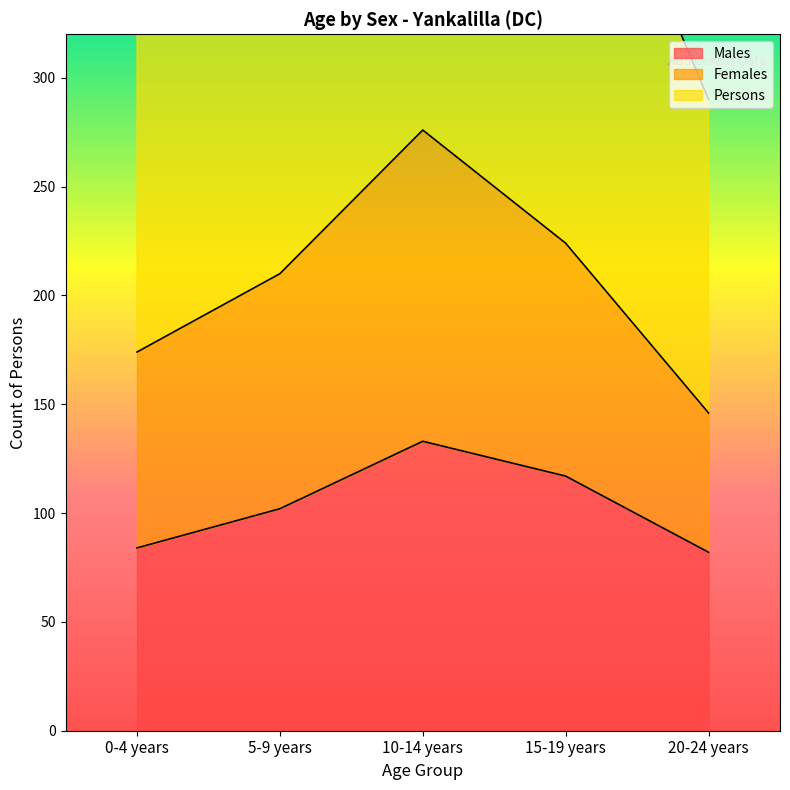

Count the number of categories in the chart.

5